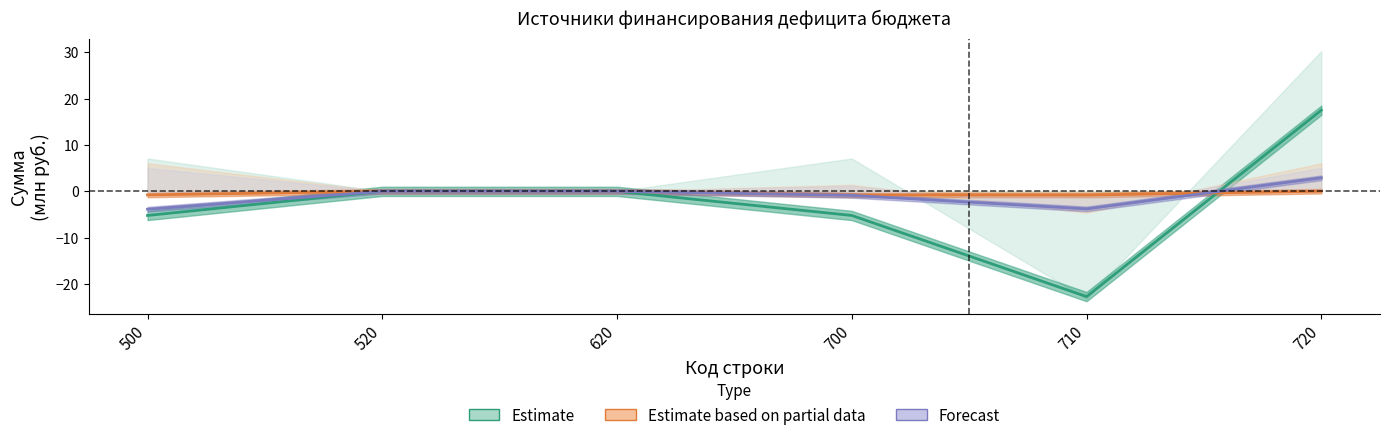

Reading left to right, extract all data points from this chart.

Estimate: -5.2	0.0	0.0	-5.2	-22.7	17.5
Estimate based on partial data: -0.8	0.0	0.0	-0.8	-0.8	0.0
Forecast: -3.9	0.0	0.0	-0.9	-3.8	2.9